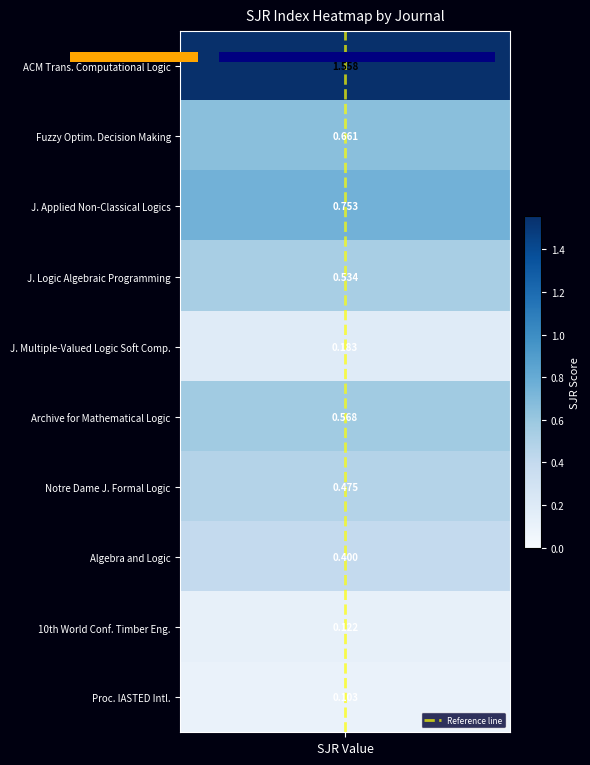

Which label corresponds to the smallest value in the chart?

SJR Value